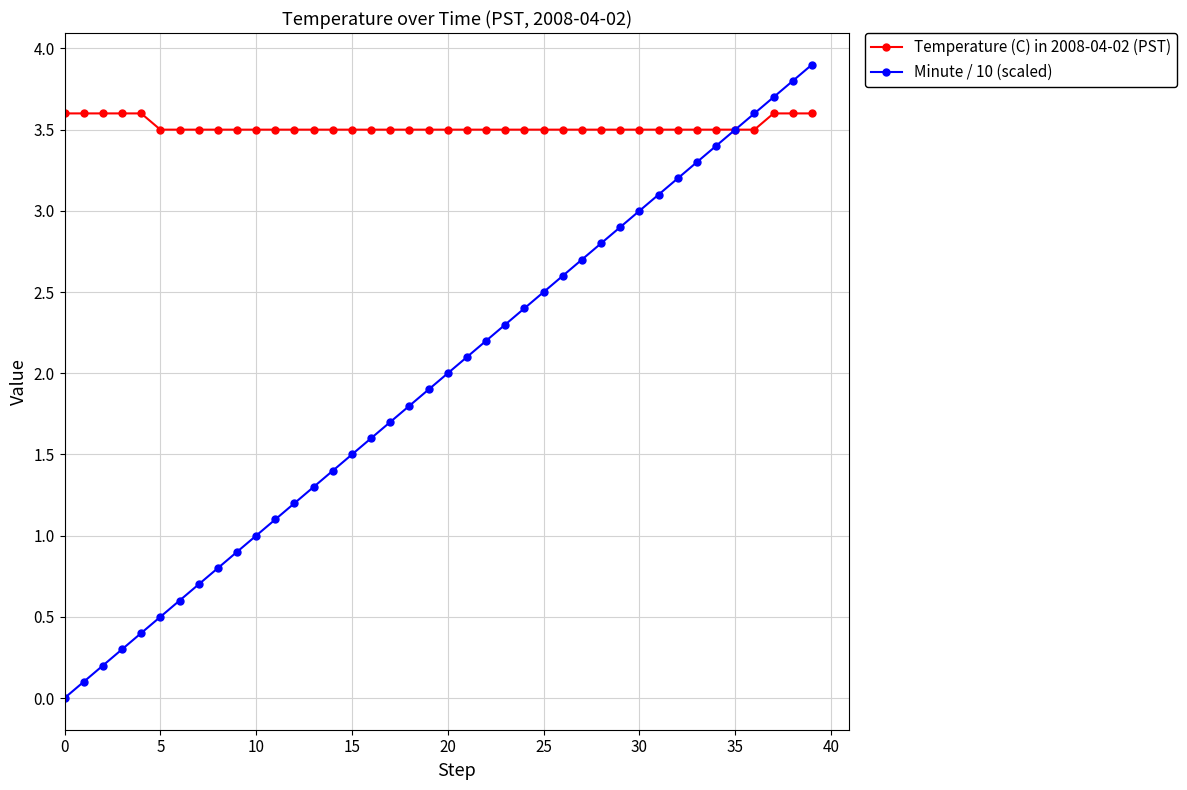

What is the minimum value for Temperature (C) in 2008-04-02 (PST)?

3.5